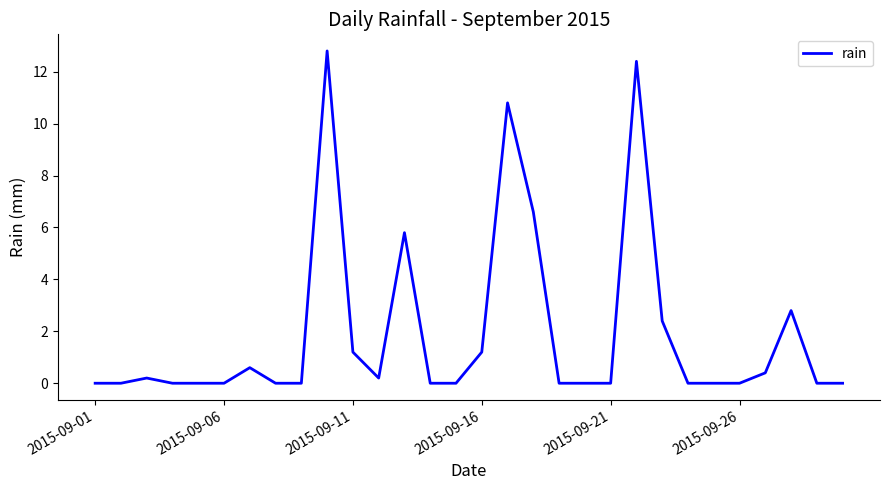

What is the greatest value displayed?

12.8